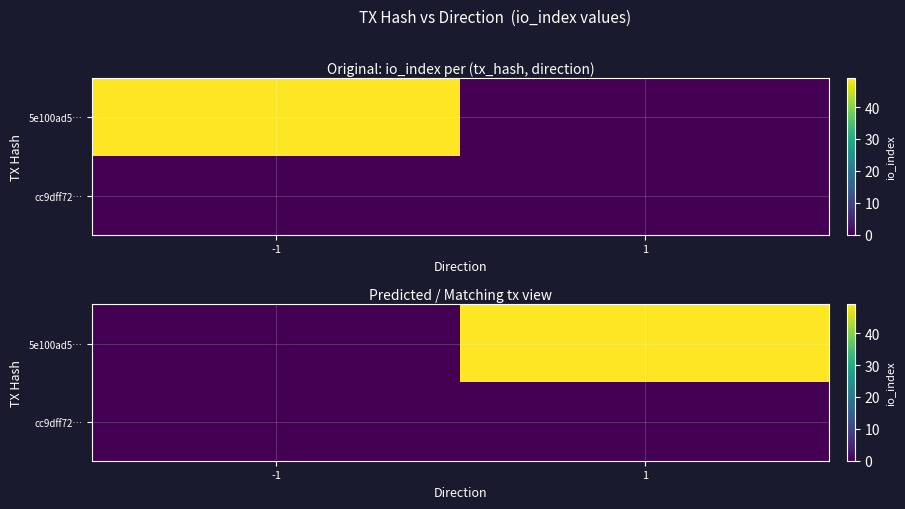

Rank the series at 1 from lowest to highest value.

cc9dff72…, 5e100ad5…